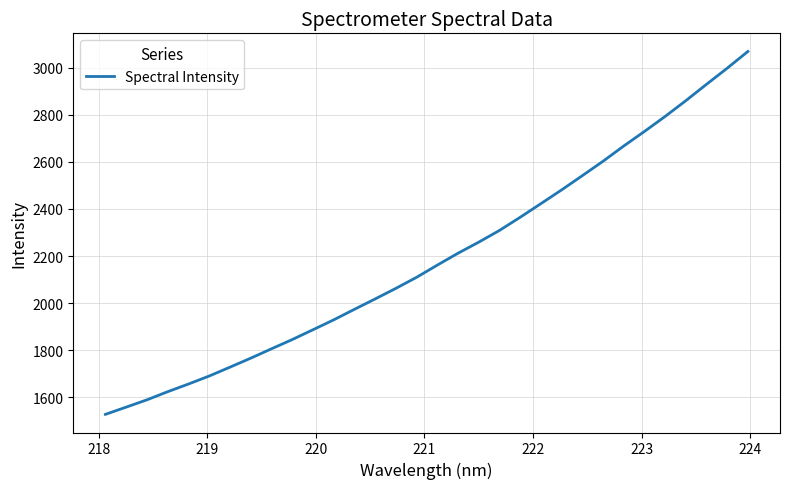

What is the minimum value shown in the chart?

1526.5